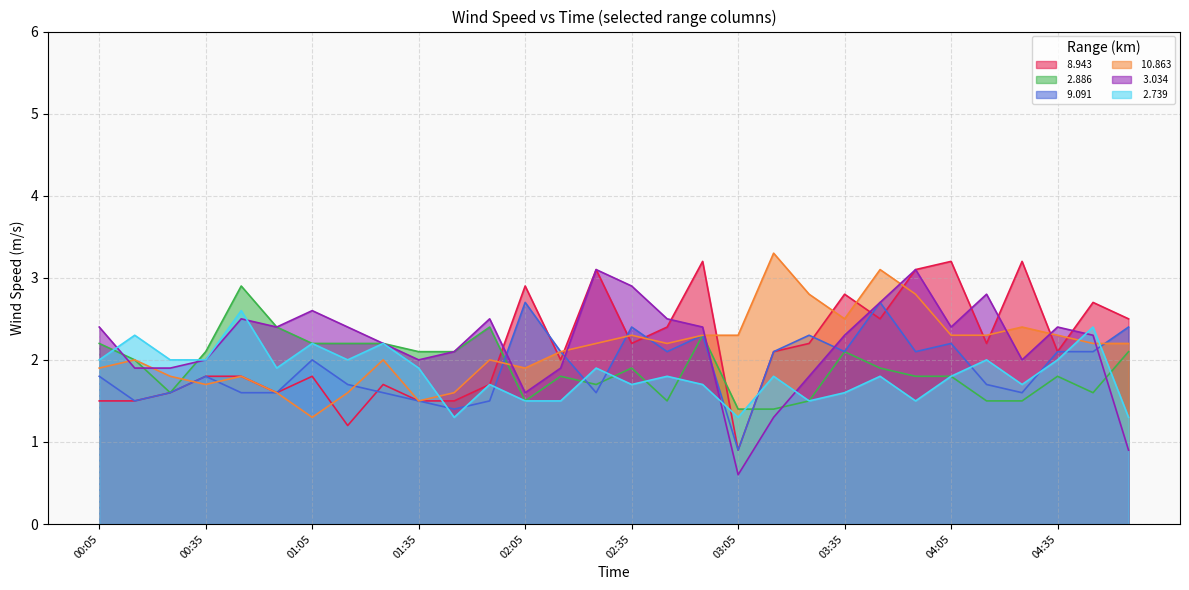

What is the label of the 24th point from the right?

01:05